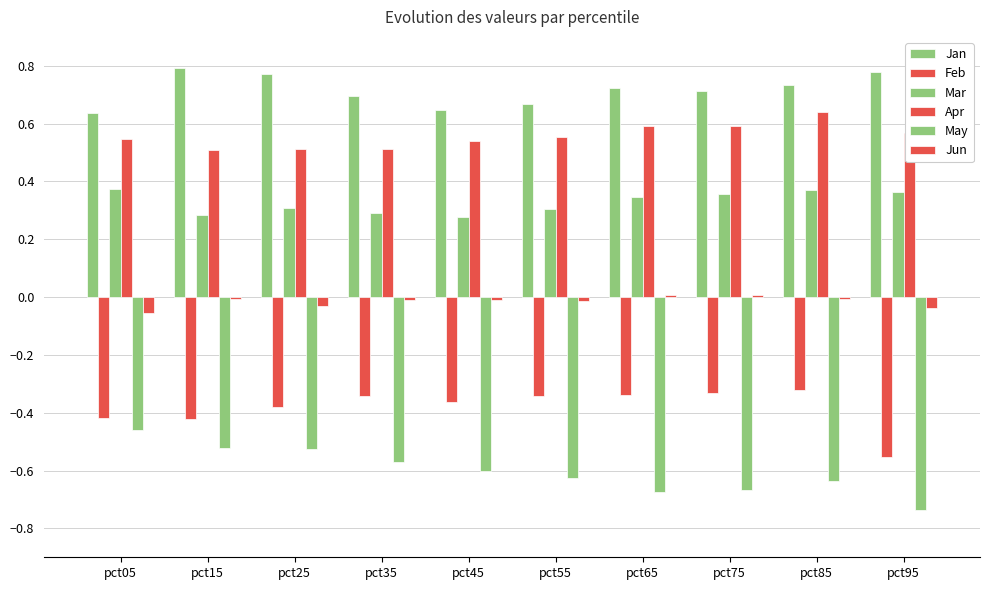

Is the value of Mar at pct85 greater than the value of Feb at pct55?

Yes